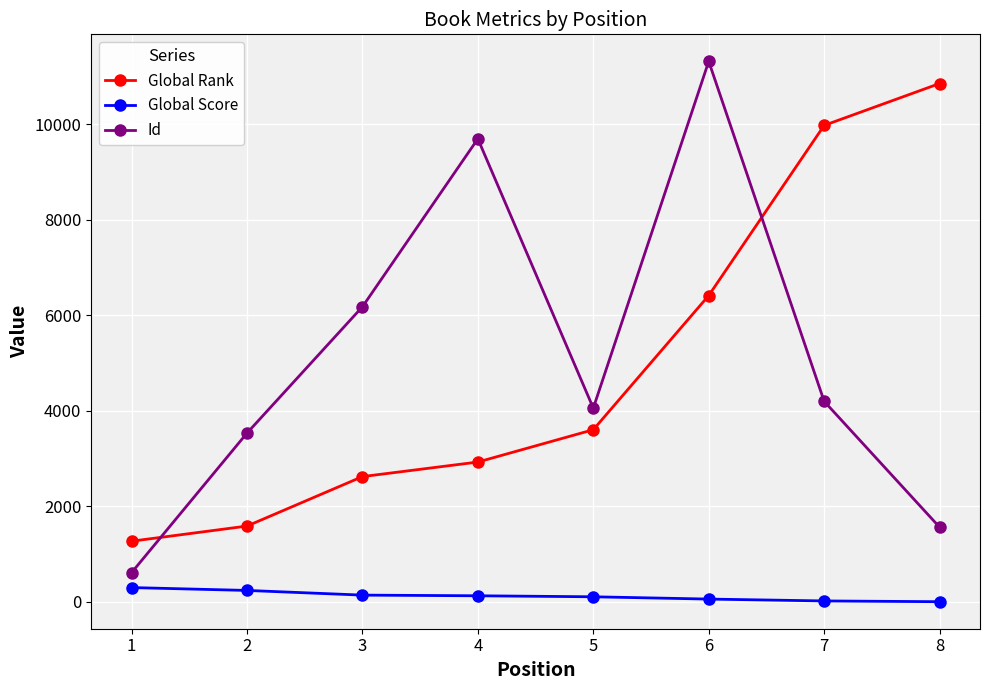

What is the value of the Global Score point at the 5th from the left?

107